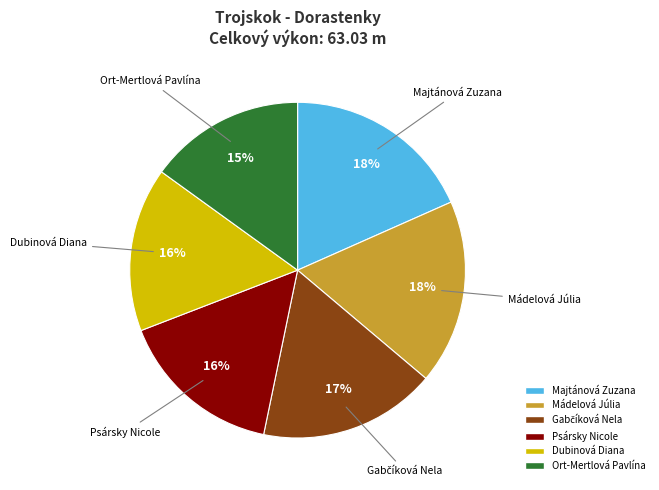

What is the ratio of the value at Psársky Nicole to the value at Ort-Mertlová Pavlína?

1.1